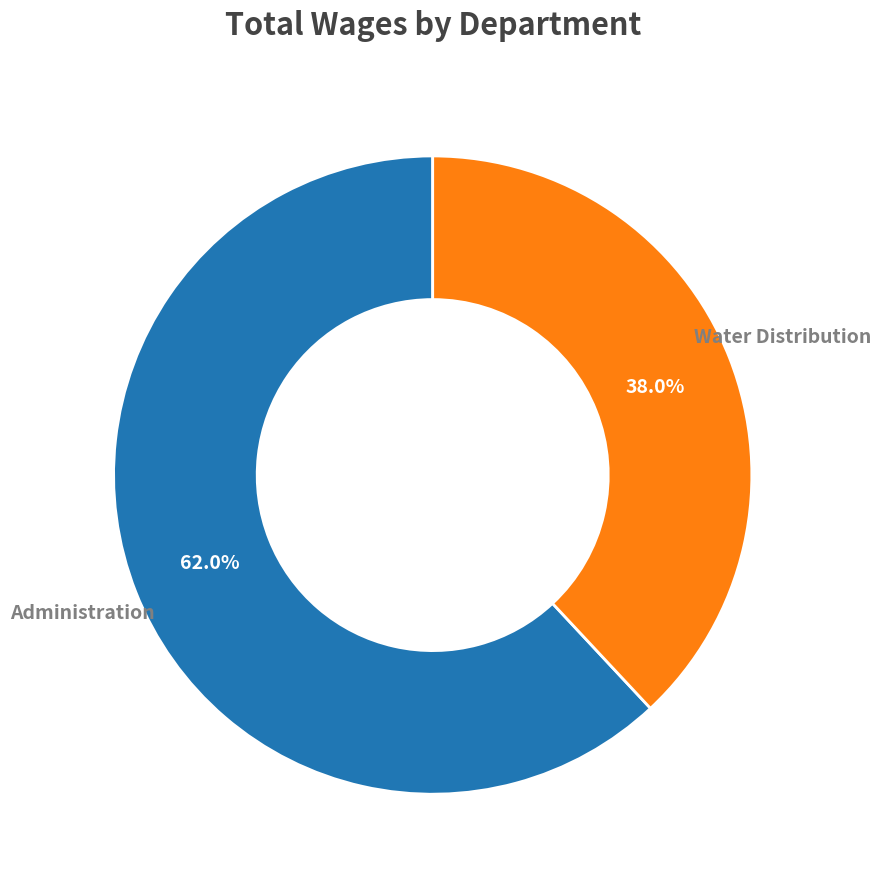

Is there any slice that represents more than half of the pie?

Yes